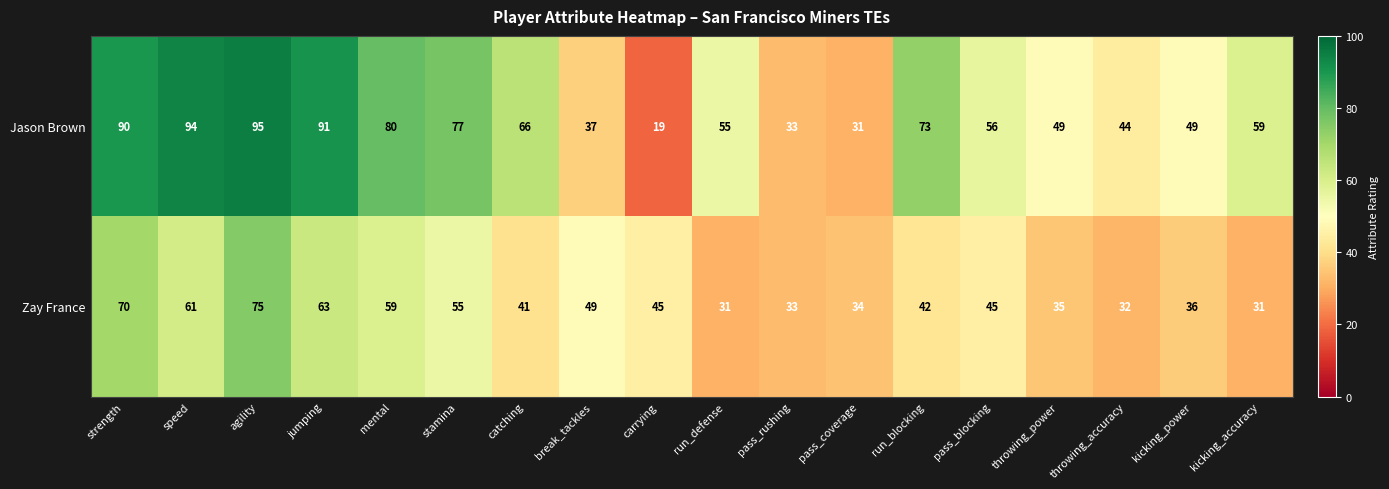

At which label does Zay France first exceed 45?

strength